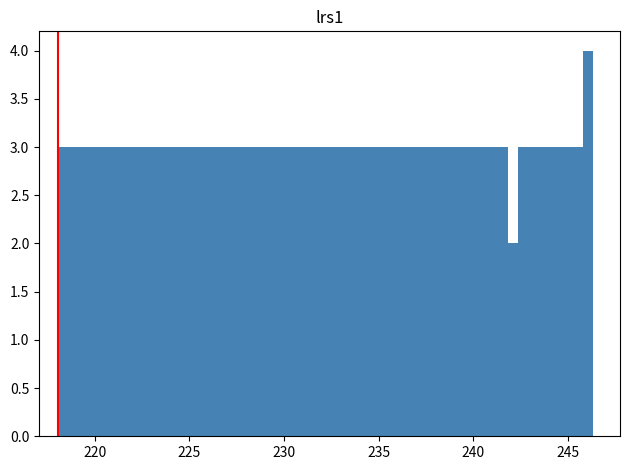

Read against the x-axis, roughly where is the centre of the tallest bar?

246.0